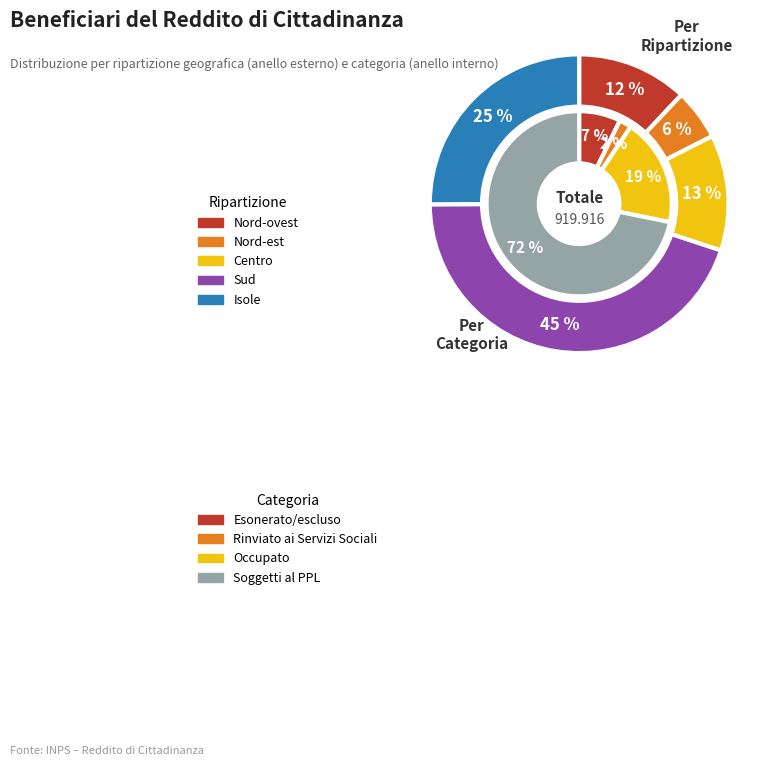

True or false: Sud accounts for 45% of the total.

True